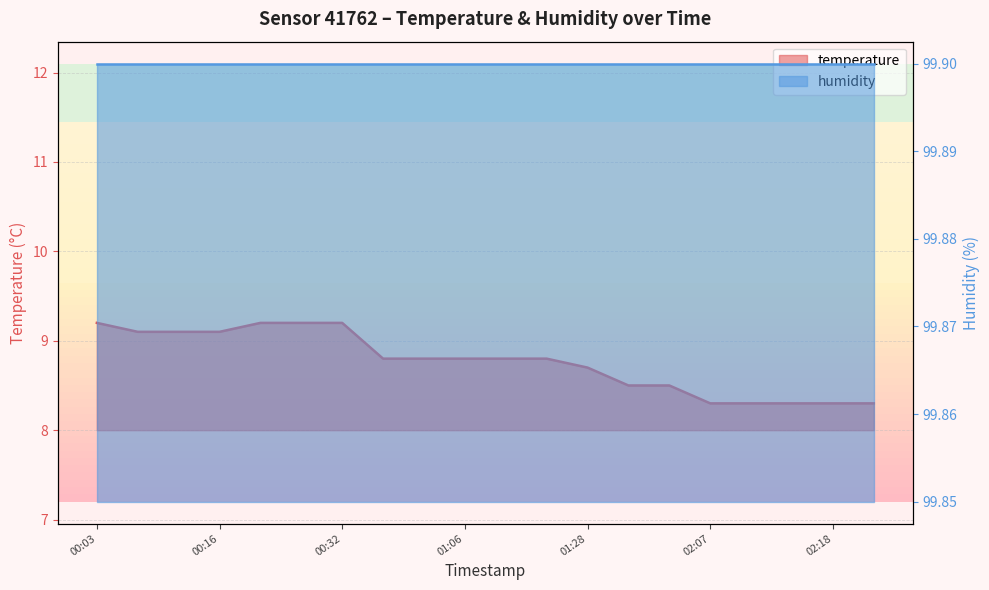

Reading right to left, extract all data points from this chart.

02:21=8.3	02:18=8.3	02:15=8.3	02:13=8.3	02:07=8.3	01:42=8.5	01:37=8.5	01:28=8.7	01:20=8.8	01:14=8.8	01:06=8.8	00:55=8.8	00:53=8.8	00:32=9.2	00:27=9.2	00:24=9.2	00:16=9.1	00:14=9.1	00:11=9.1	00:03=9.2